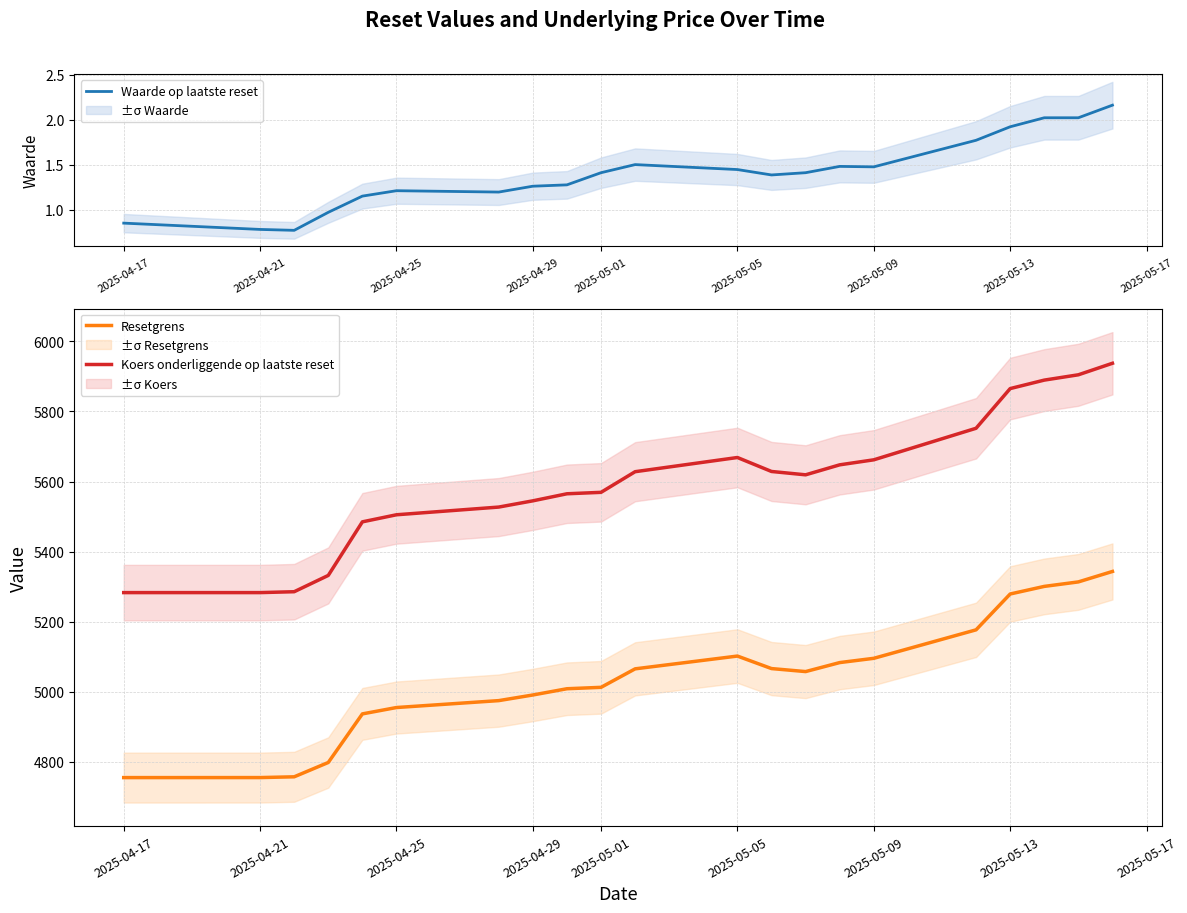

What is the maximum value for Koers onderliggende op laatste reset?

5937.7